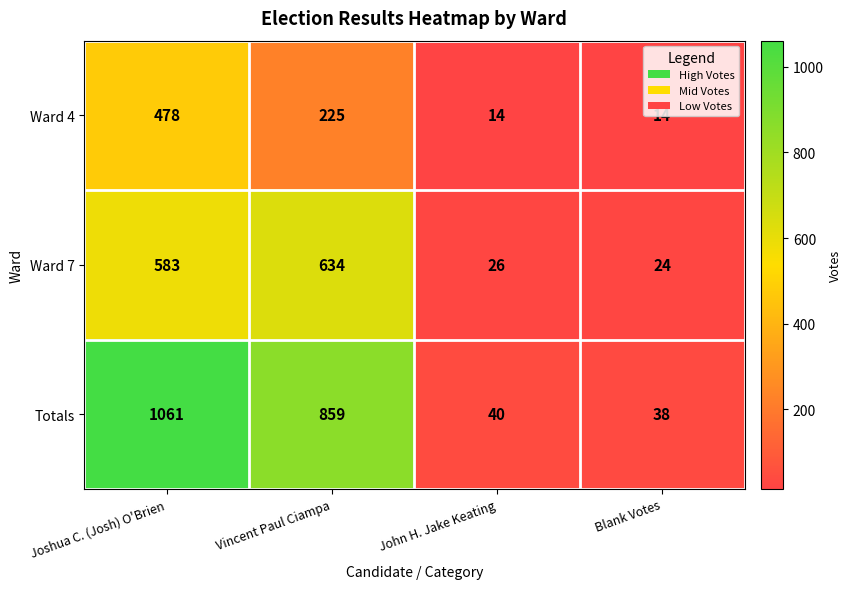

Rank the series by their maximum value, from lowest to highest.

Ward 4, Ward 7, Totals